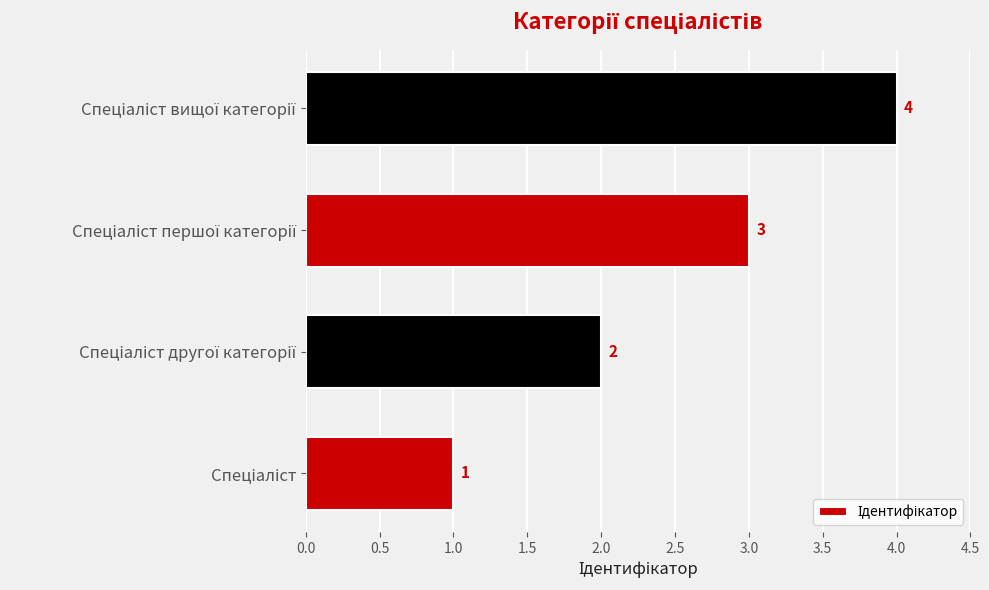

What is the maximum value shown in the chart?

4